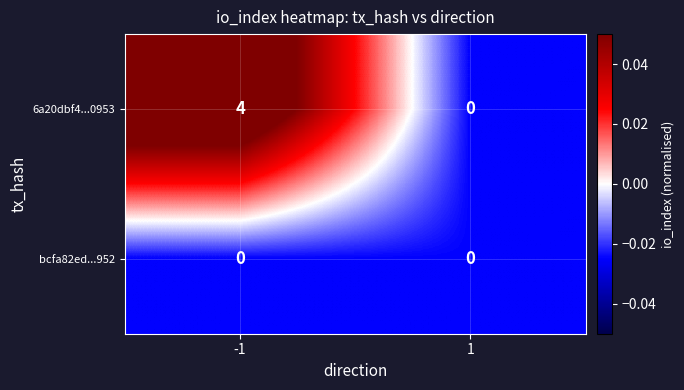

Between -1 and 1, which series saw the biggest shift?

6a20dbf4...0953